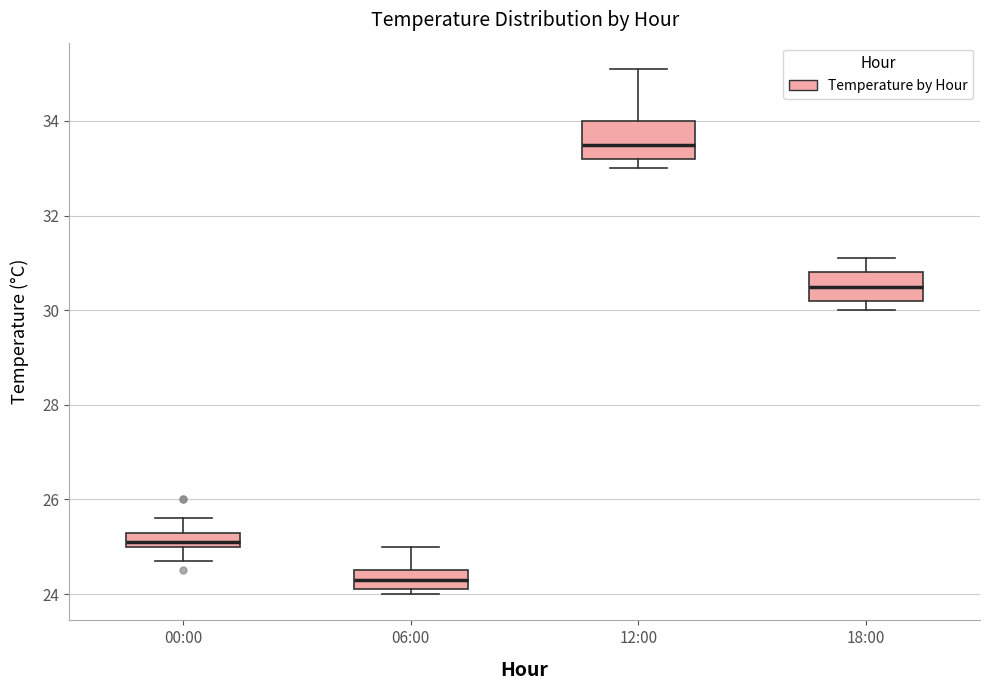

Reading left to right, transcribe this box plot: for each box, give where its median line is, the range the box spans, and where its two whiskers end, as read against the y-axis. The values are not printed on the chart, so give them approximately, as read against the axis.

00:00: median 25.2, box 25.0 to 25.4, whiskers 24.8 to 25.6
06:00: median 24.4, box 24.2 to 24.6, whiskers 24.0 to 25.0
12:00: median 33.6, box 33.2 to 34.0, whiskers 33.0 to 35.2
18:00: median 30.6, box 30.2 to 30.8, whiskers 30.0 to 31.2